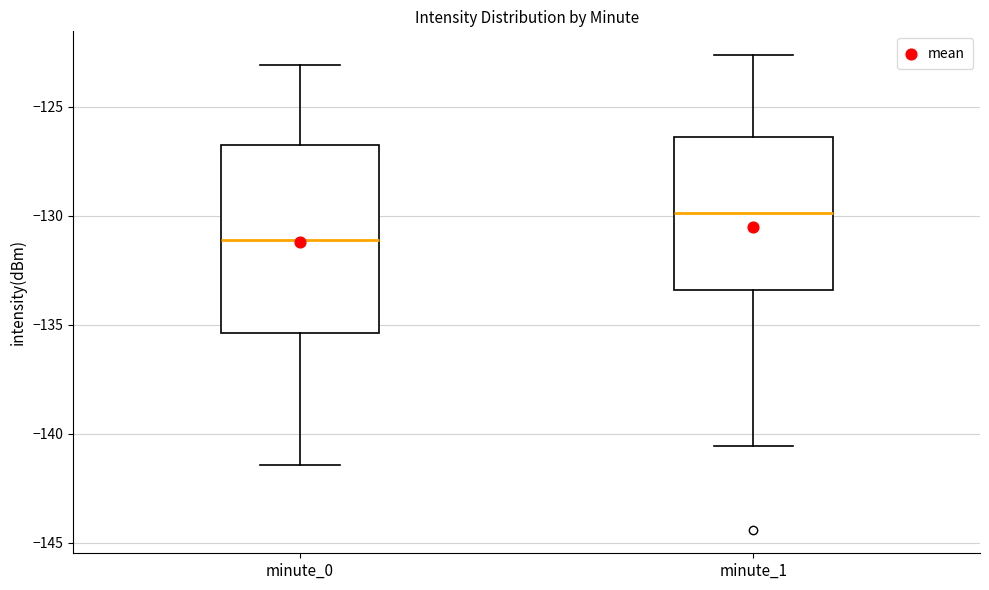

Comparing the boxes themselves (not the whiskers), which one is the tallest?

minute_0